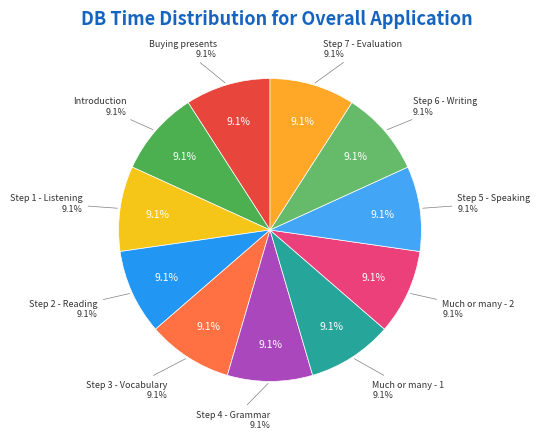

Which has a higher value, Step 7 - Evaluation or Step 1 - Listening?

Step 7 - Evaluation